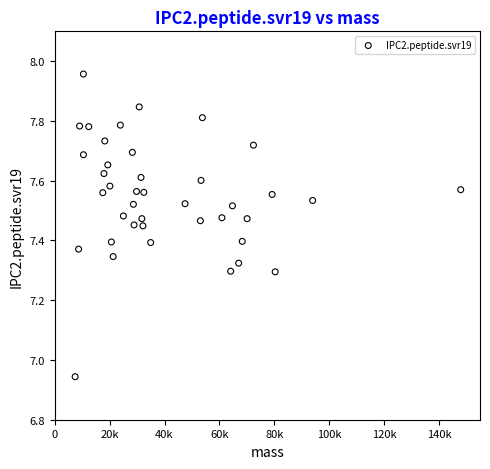

What is the range of Y values (max minus min)?

1.0